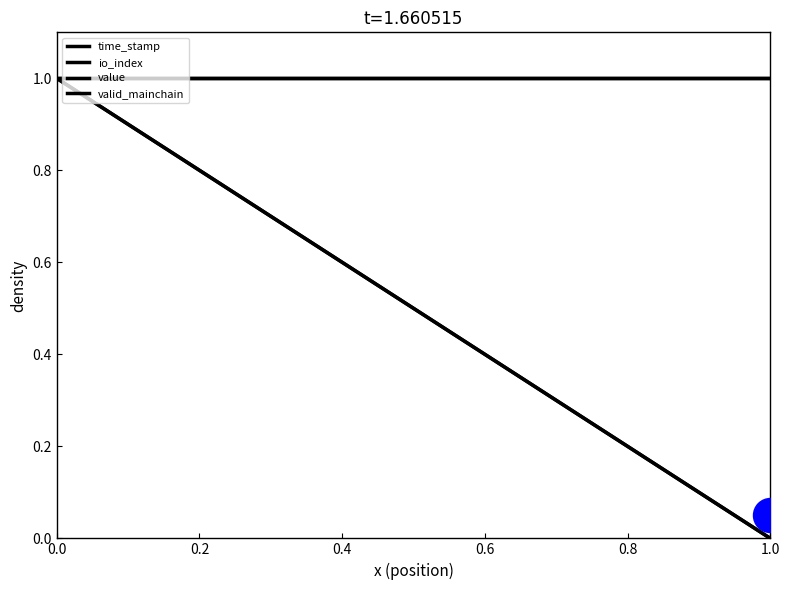

Which series contains the lowest Y value?

time_stamp